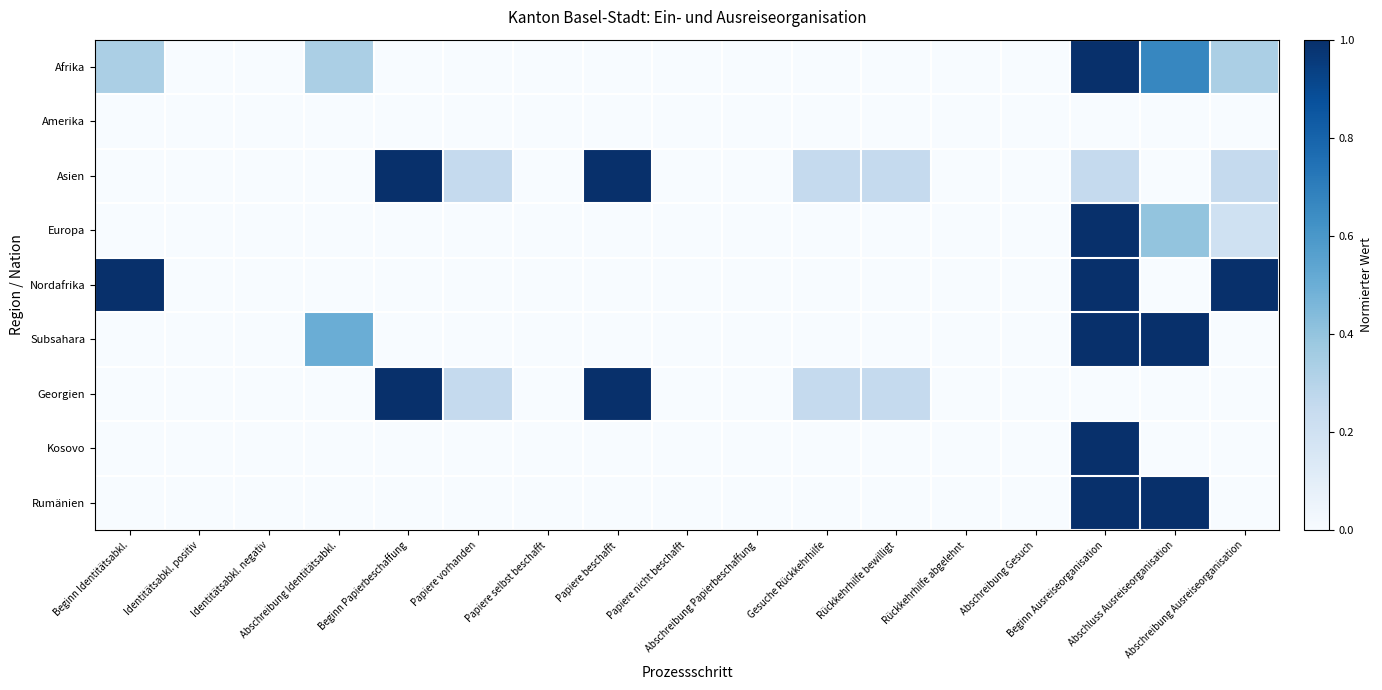

How many categories are shown in the chart?

17